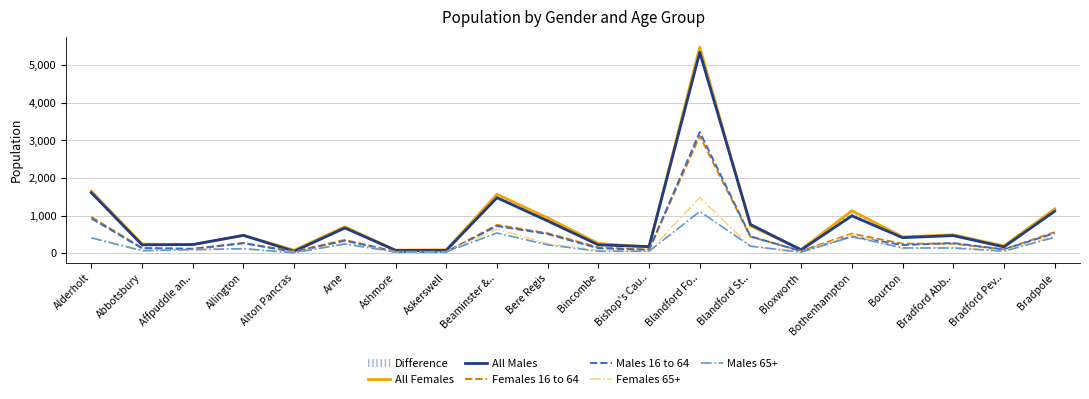

What is the spread (max minus min) of values at Blandford St..?

587